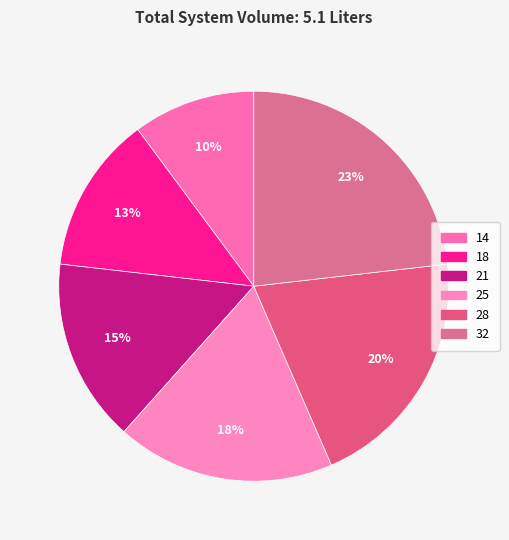

Is 21 the majority of the pie?

No